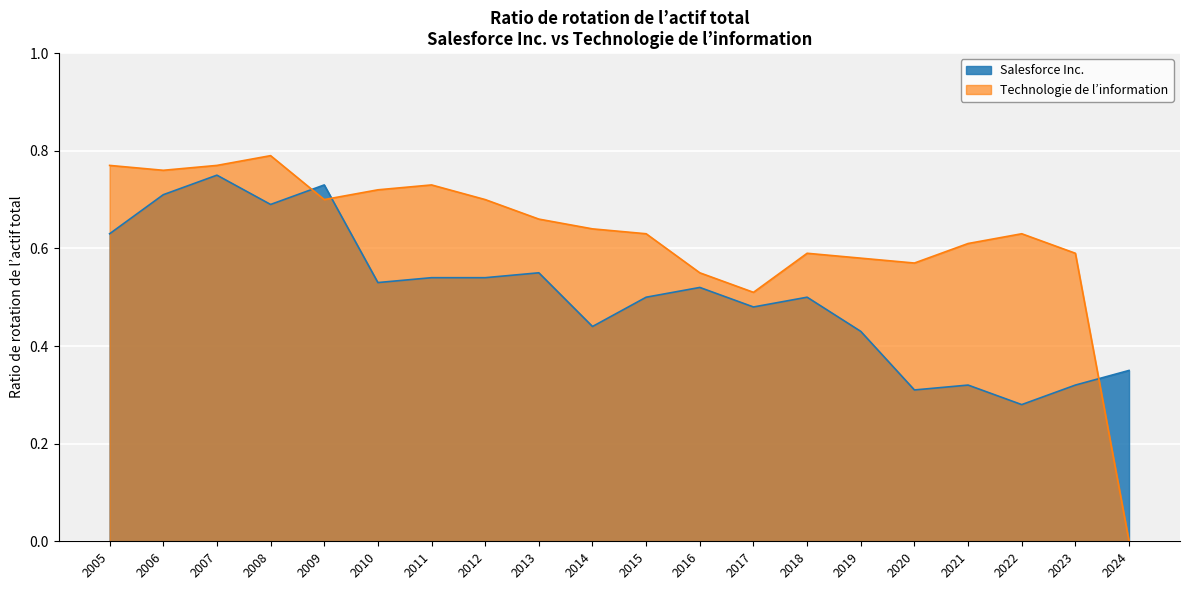

Which label corresponds to the smallest value in the chart?

2024